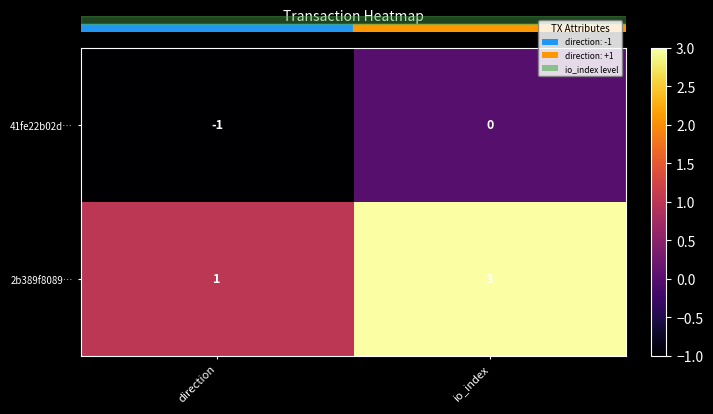

Which series has the widest spread of values?

2b389f8089…